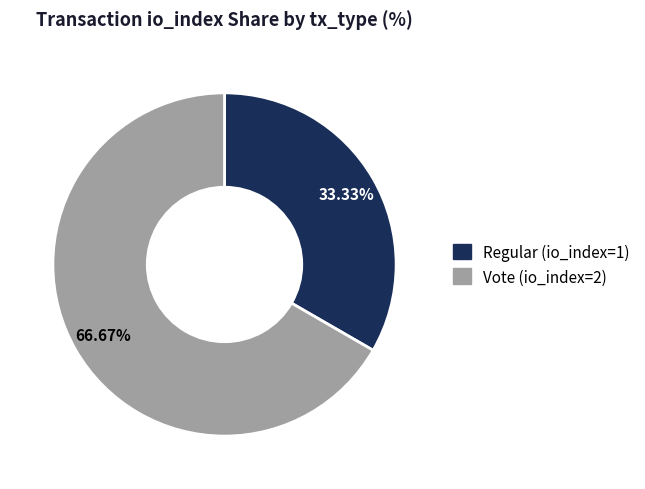

Combined, what portion of the pie is Regular (io_index=1) and Vote (io_index=2)?

100.0%